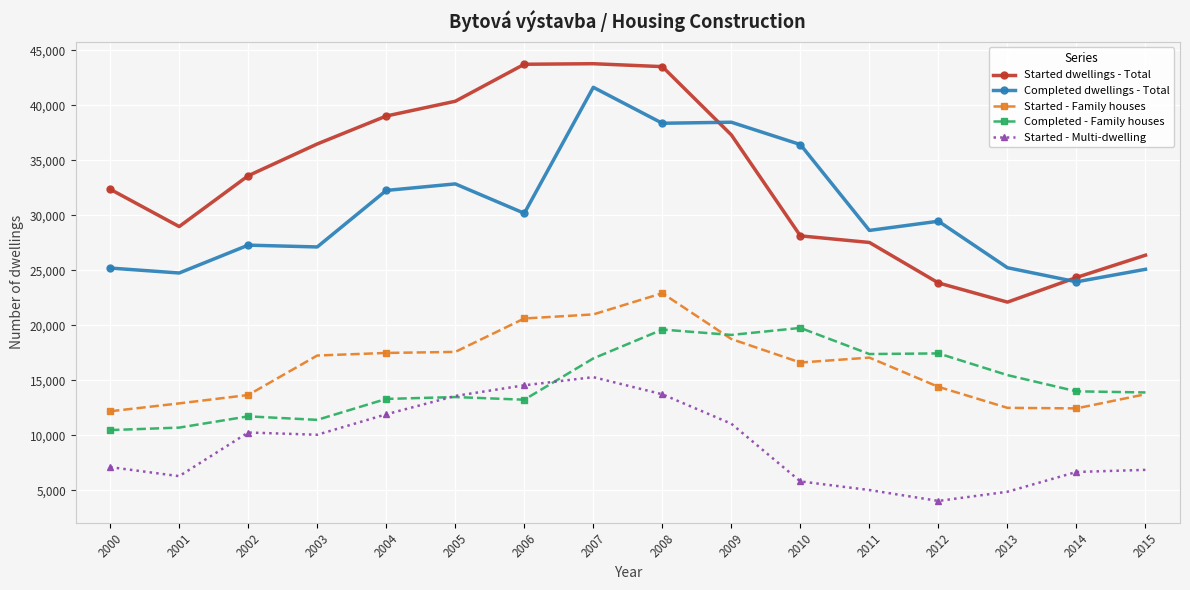

True or false: Started - Family houses and Completed dwellings - Total cross at least once.

False